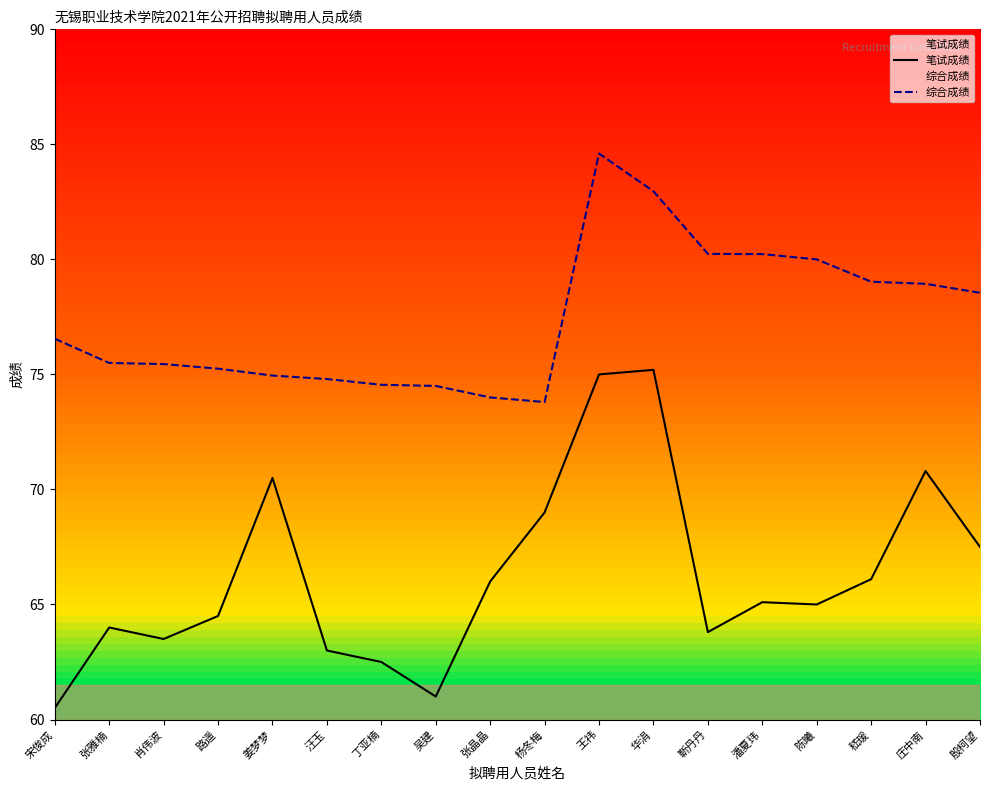

True or false: 综合成绩 and 笔试成绩 intersect in this chart.

False